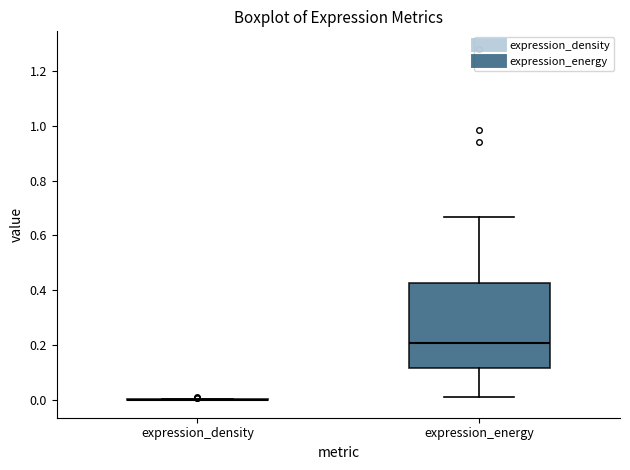

Reading left to right, transcribe this box plot: for each box, give where its median line is, the range the box spans, and where its two whiskers end, as read against the y-axis. The values are not printed on the chart, so give them approximately, as read against the axis.

expression_density: box collapsed to a line at 0.00, whiskers 0.00 to 0.00
expression_energy: median 0.20, box 0.12 to 0.42, whiskers 0.02 to 0.66